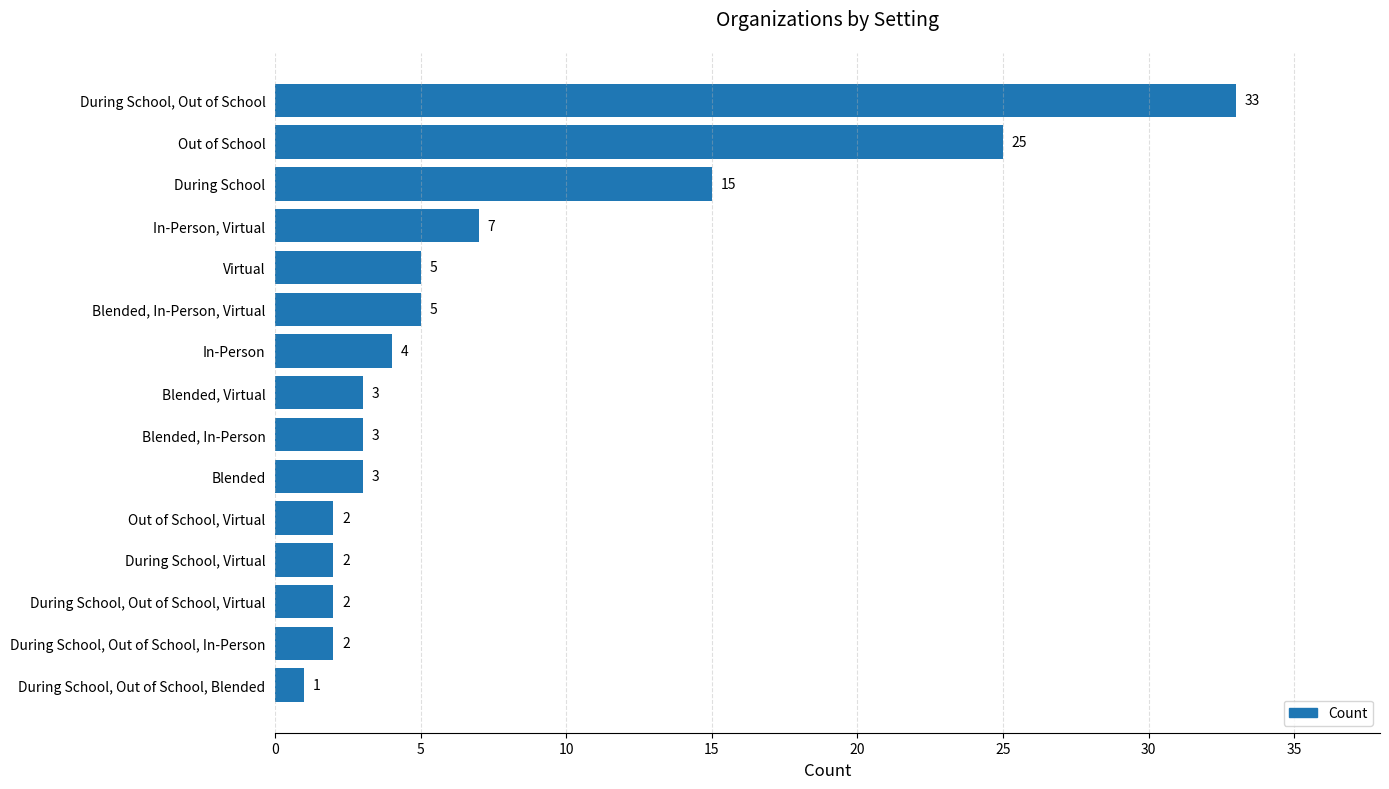

Between Virtual and During School, Virtual, which is larger?

Virtual